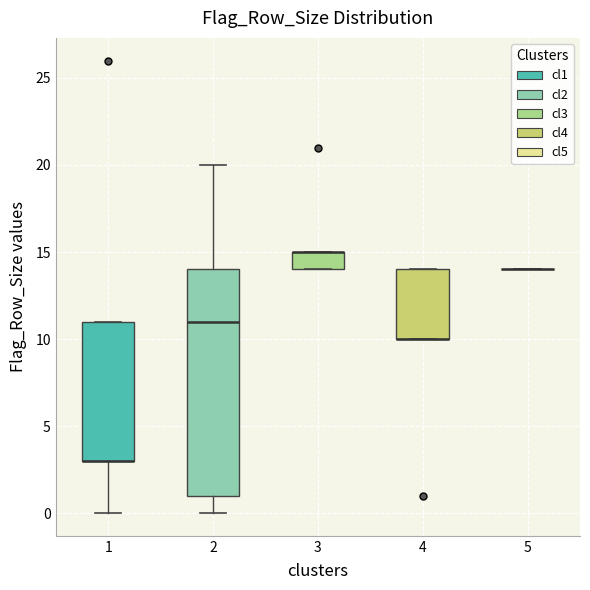

Reading left to right, read every box against the y-axis: the position of its median line, the range the box covers, and the ends of its whiskers. The values are not printed on the chart, so give them approximately, as read against the axis.

1: median 3 (drawn on the box's lower edge), box 3 to 11, whiskers 0 to 11
2: median 11, box 1 to 14, whiskers 0 to 20
3: median 15 (drawn on the box's upper edge), box 14 to 15, whiskers 14 to 15
4: median 10 (drawn on the box's lower edge), box 10 to 14, whiskers 10 to 14
5: box collapsed to a line at 14, whiskers 14 to 14